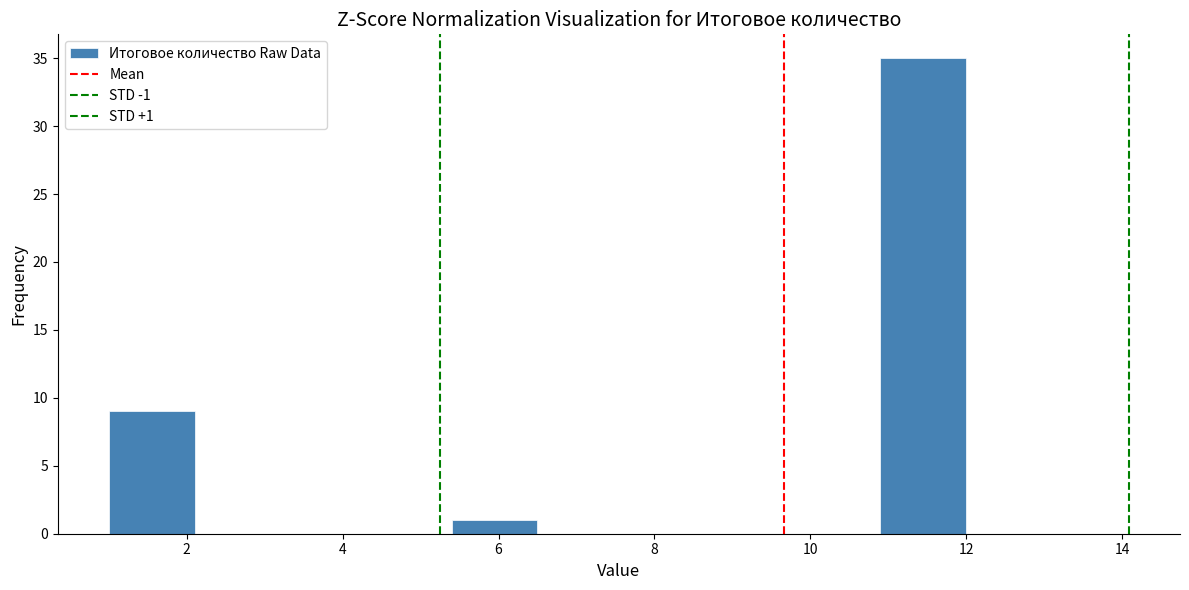

Which range on the x-axis has the tallest bar?

10.9 to 12.0